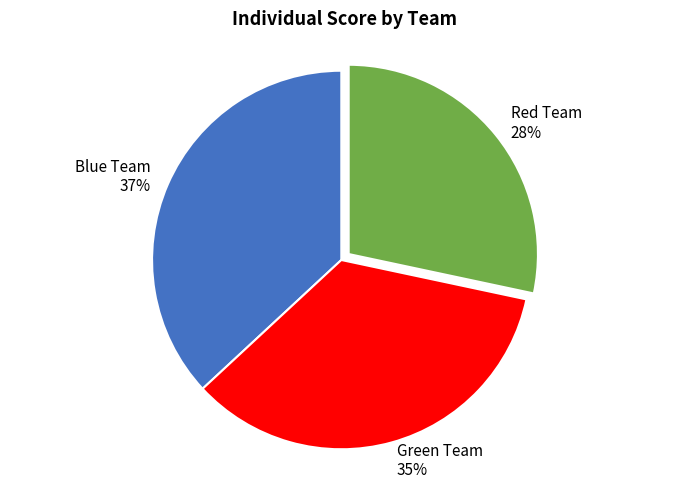

Is the sum of Blue Team and Green Team greater than half?

Yes